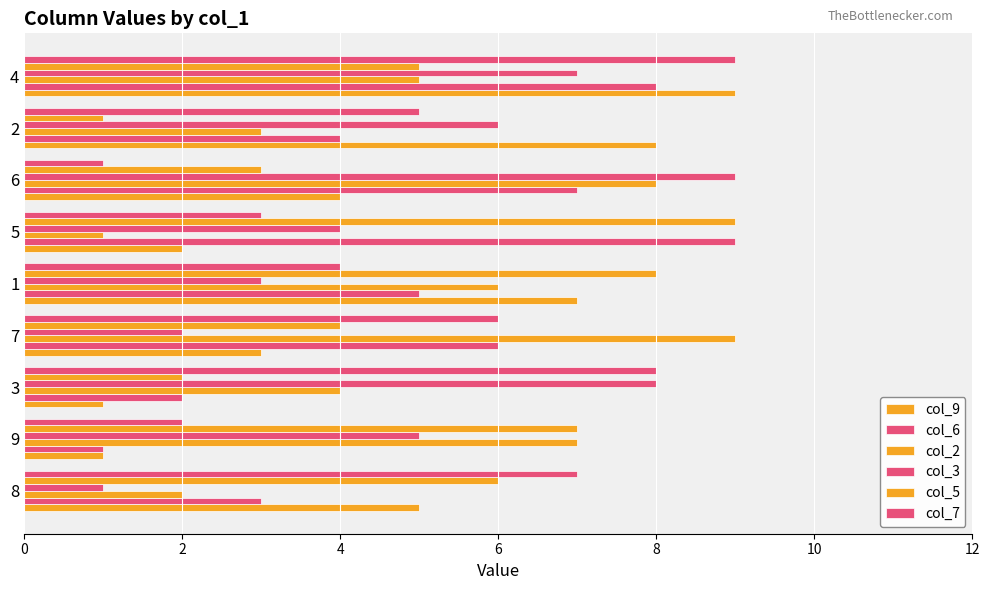

How many distinct data groups are displayed?

6